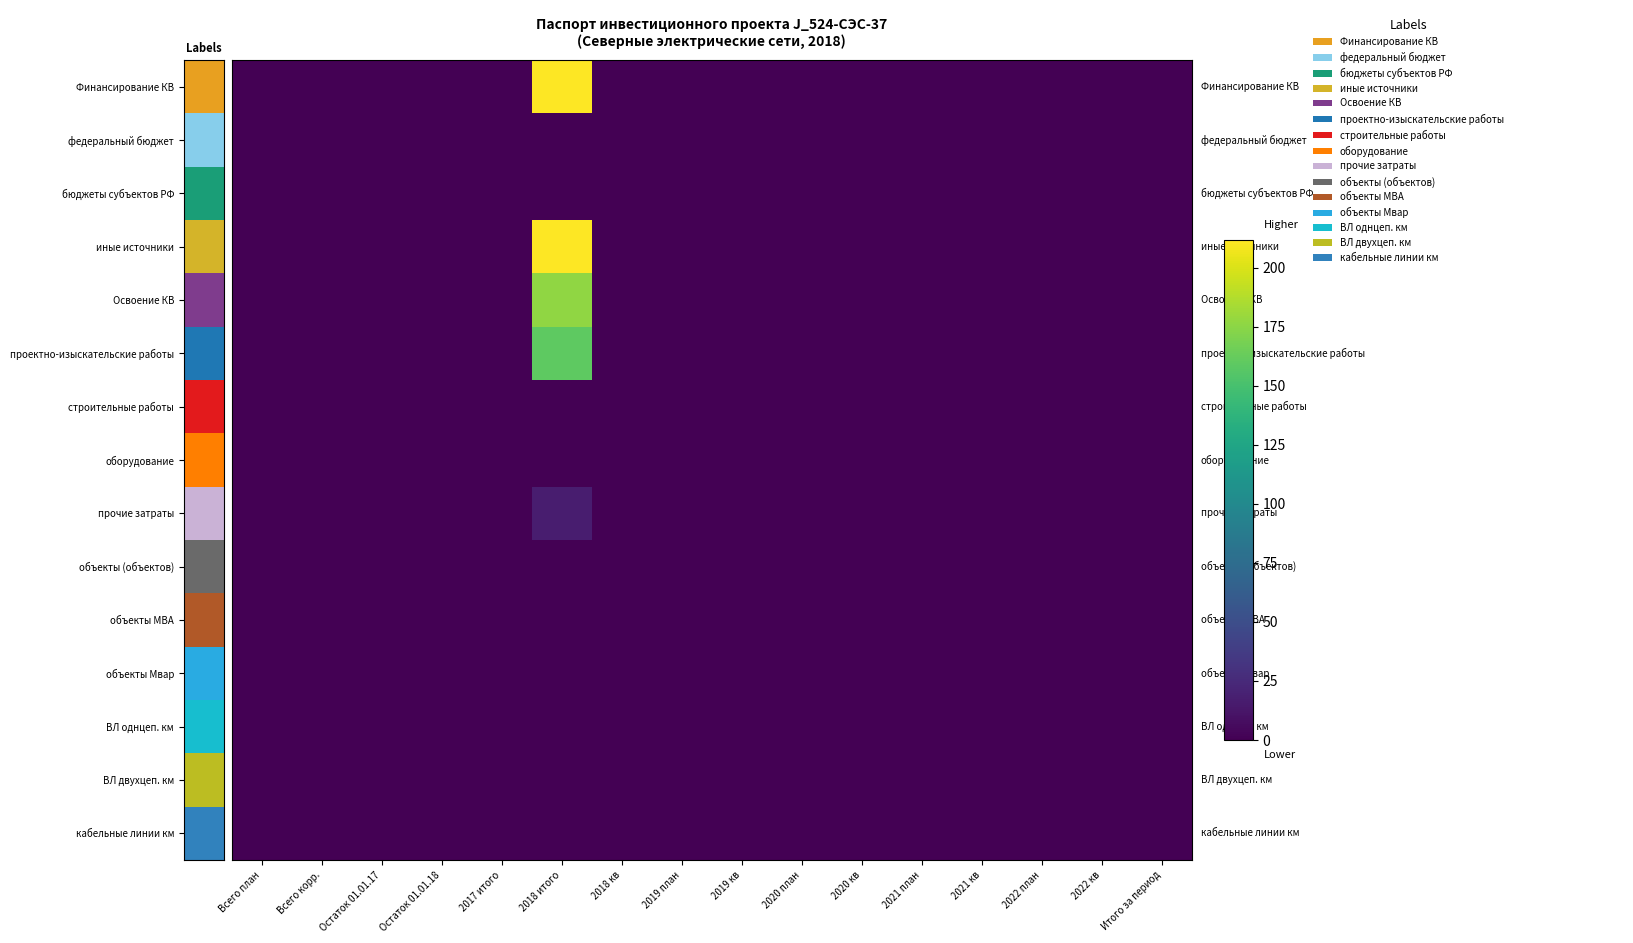

Which series has the largest total across all categories?

Финансирование КВ